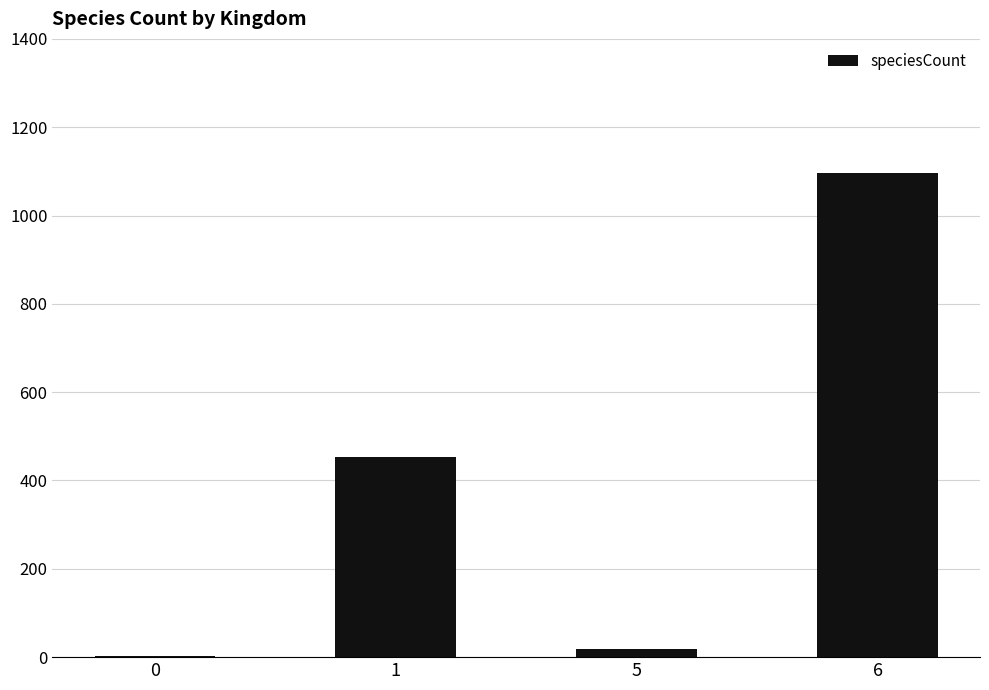

What is the sum of all values?

1571